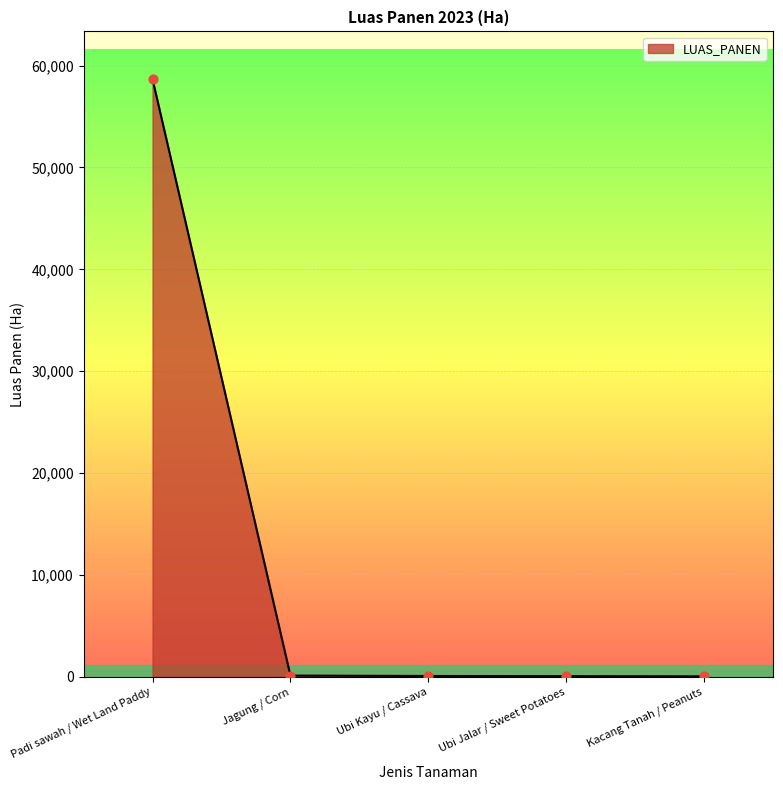

Approximately how many times larger is the value at Kacang Tanah / Peanuts compared to Ubi Jalar / Sweet Potatoes?

0.7